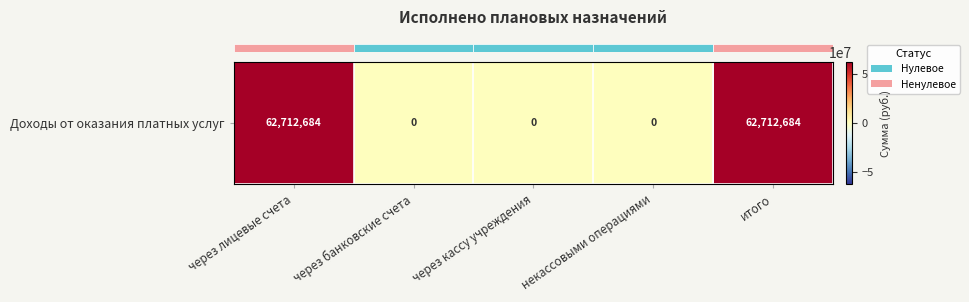

Is it true that the value at через кассу учреждения is 34844462.2?

False